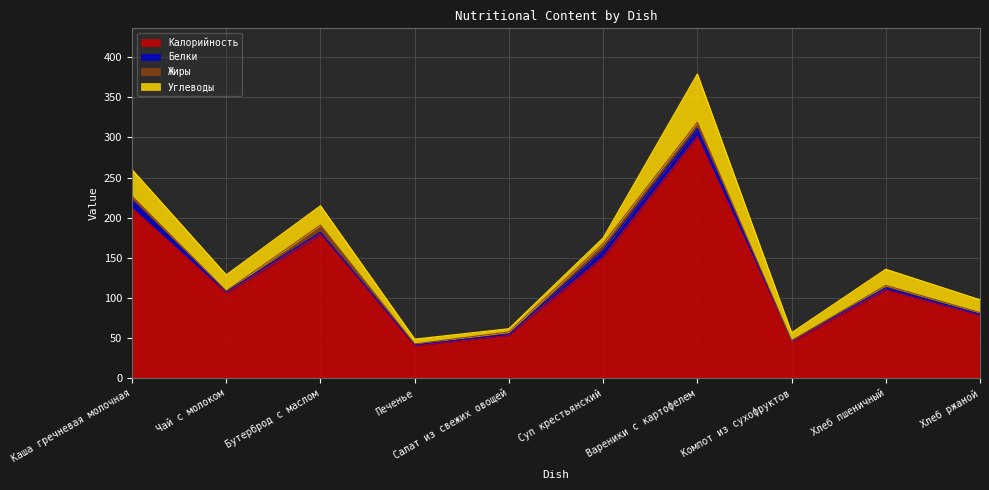

What position from the right is Каша гречневая молочная?

10